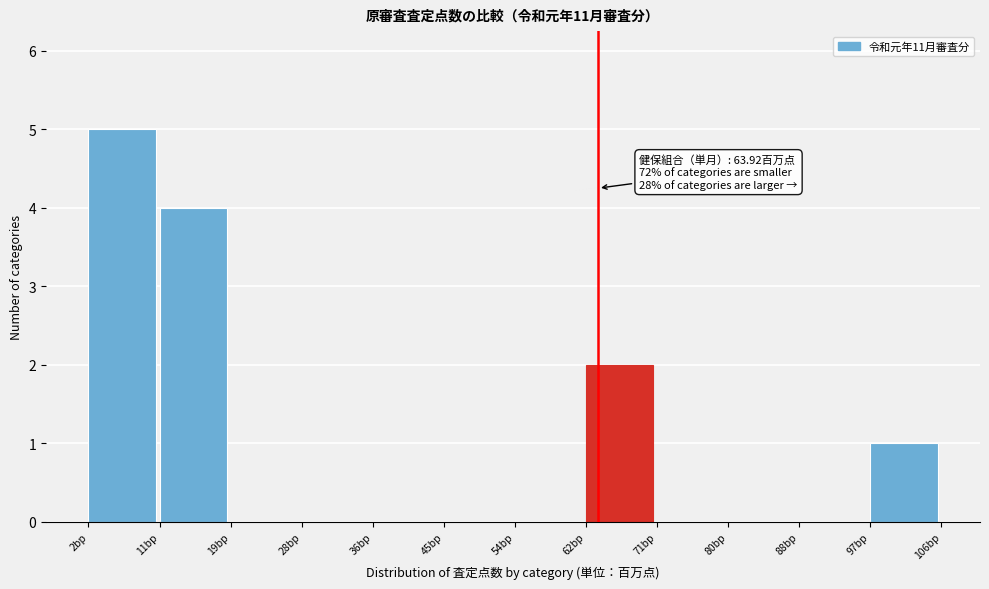

Which range on the x-axis has the tallest bar?

2 to 11